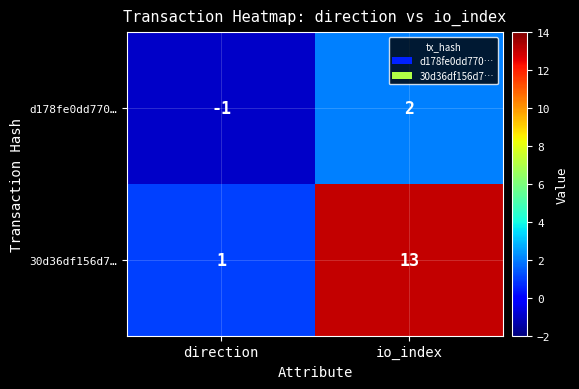

What is the difference between the highest and lowest values at direction?

2